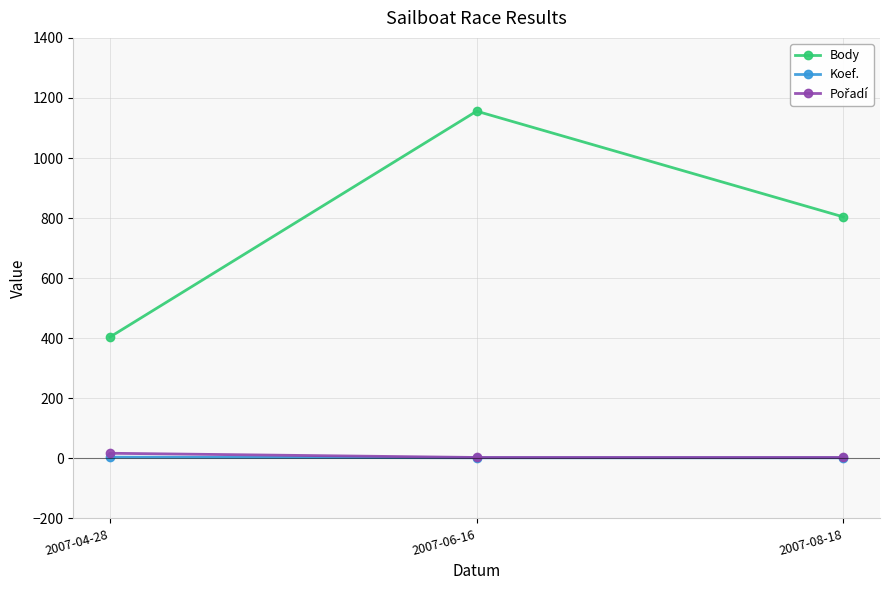

What is the spread (max minus min) of values at 2007-08-18?

802